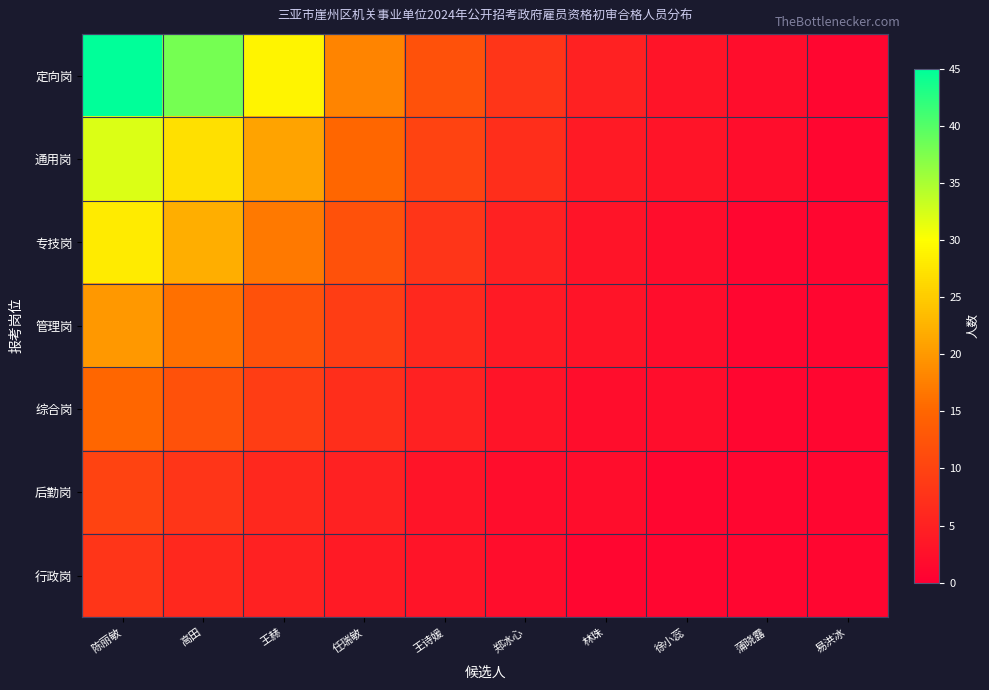

Rank the series at 郑冰心 from highest to lowest value.

定向岗, 通用岗, 专技岗, 管理岗, 综合岗, 后勤岗, 行政岗